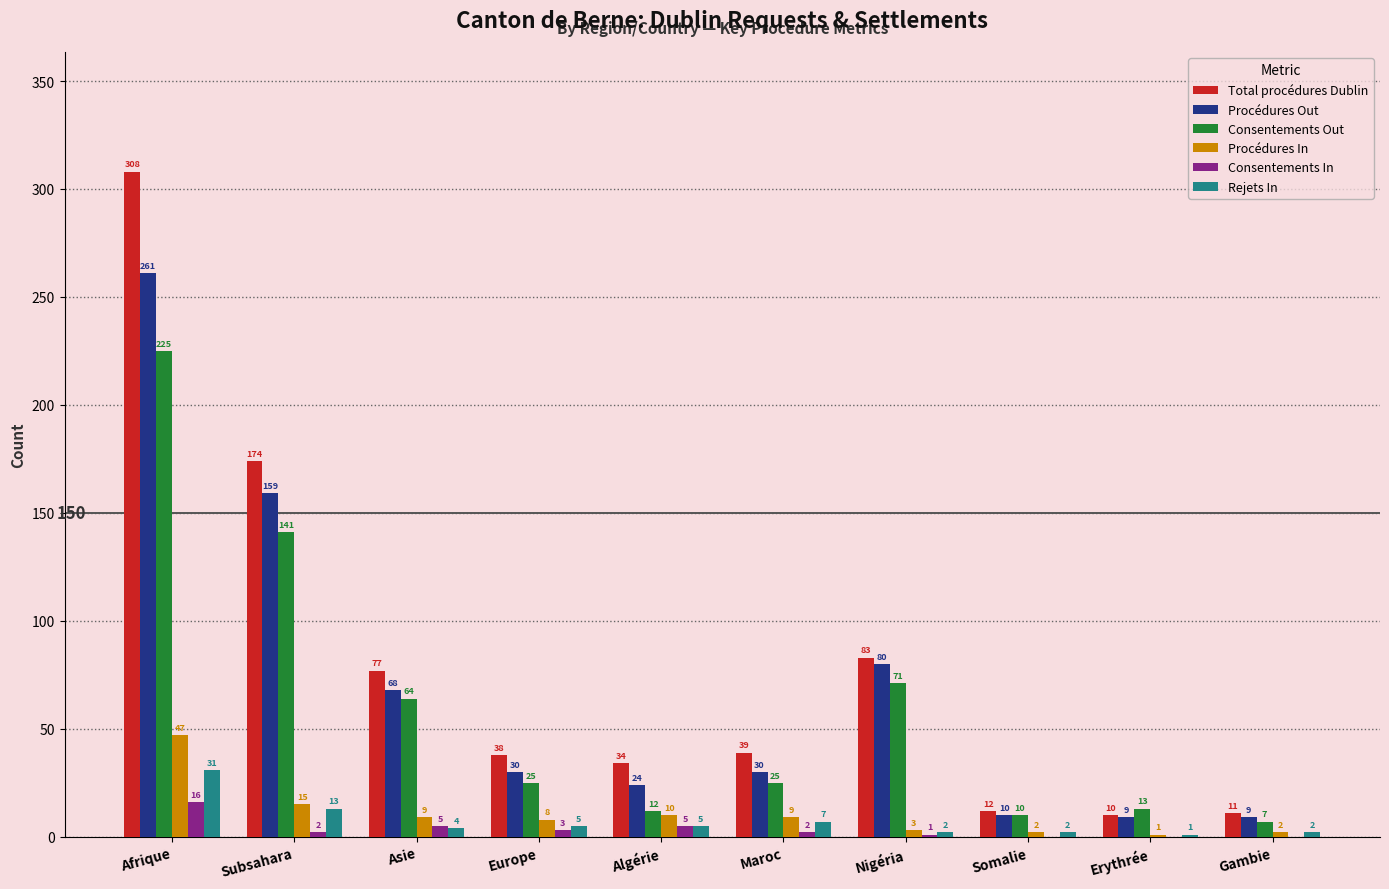

True or false: Procédures Out has a value of 9 at Erythrée.

True